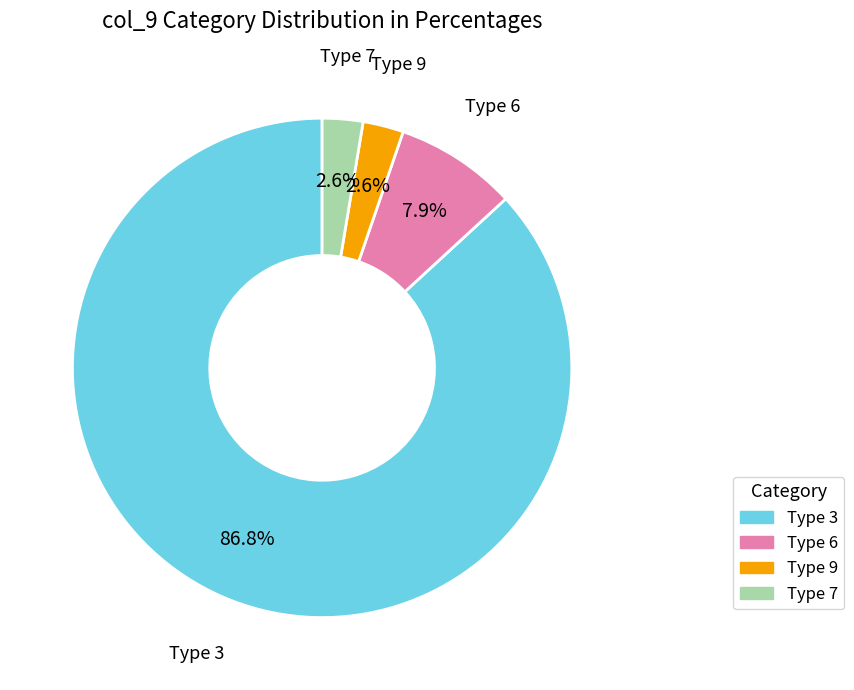

Is there any slice that represents more than half of the pie?

Yes